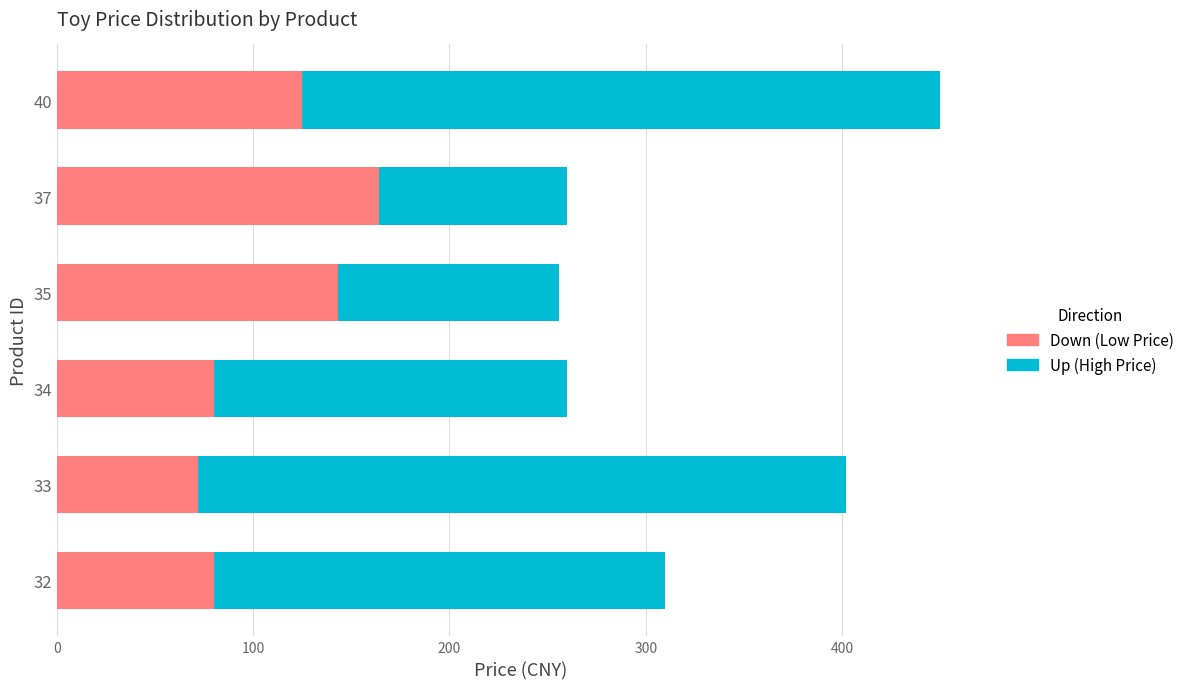

Reading right to left, list all the values displayed in this chart.

Up: 450	260	256	260	402	310
Down: 125	164	143	80	72	80